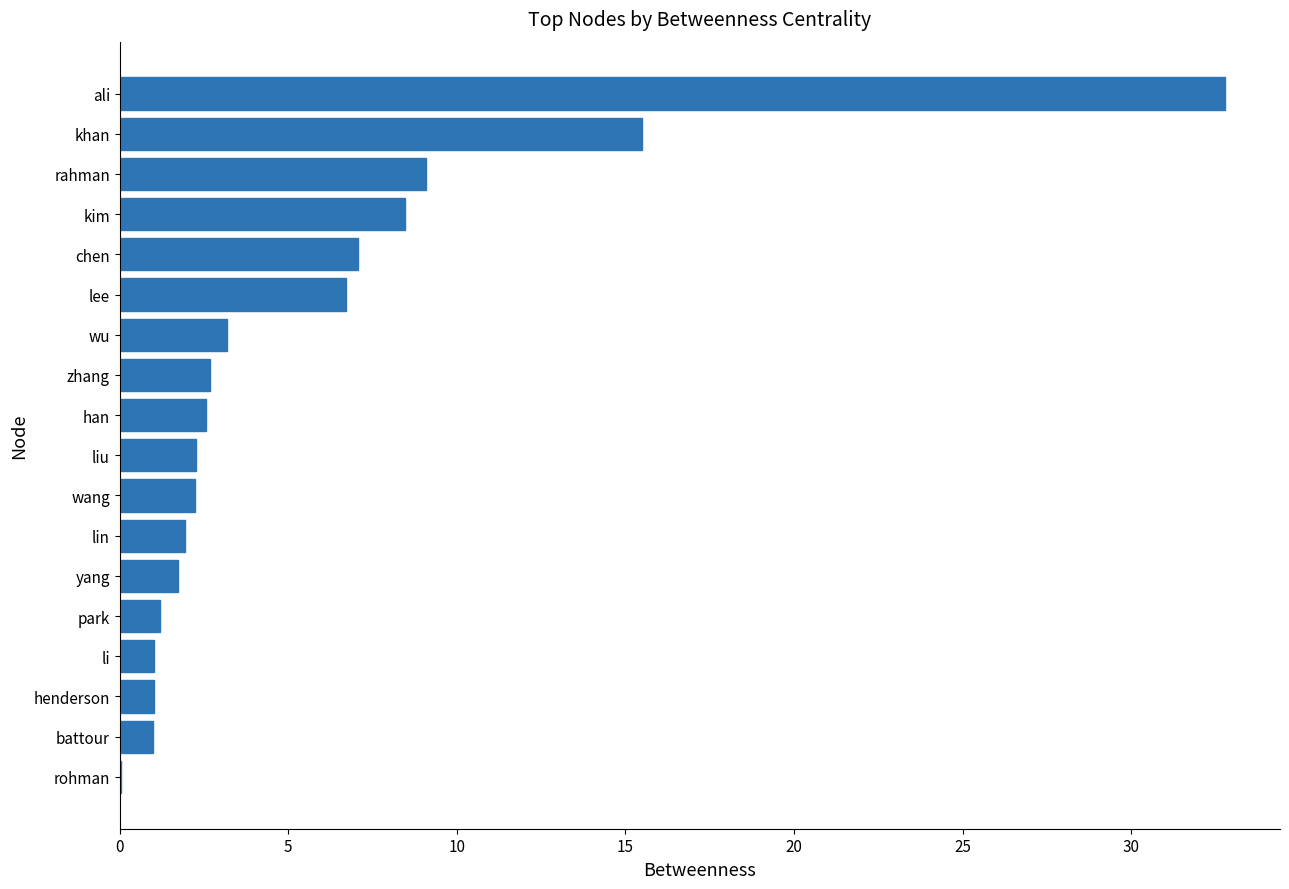

Approximately how many times larger is the value at khan compared to han?

6.0